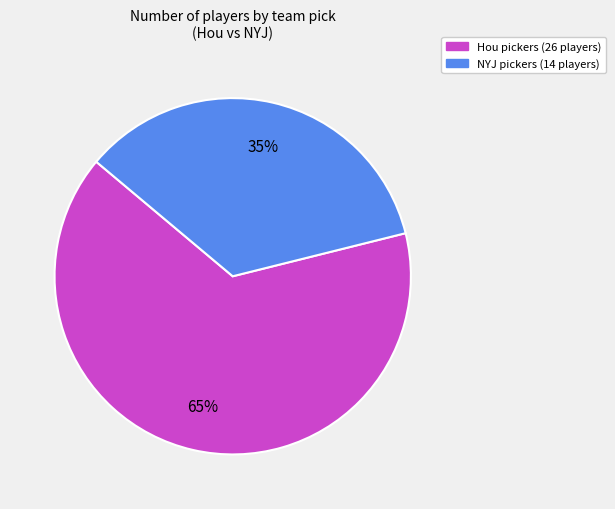

Rank the categories by value from highest to lowest.

Hou, NYJ